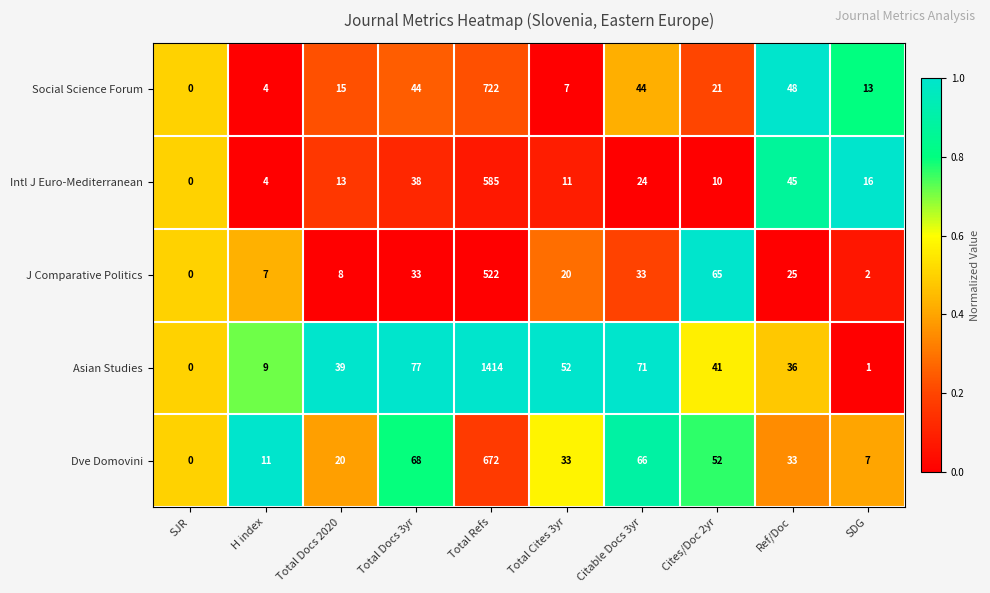

How many distinct data groups are displayed?

5